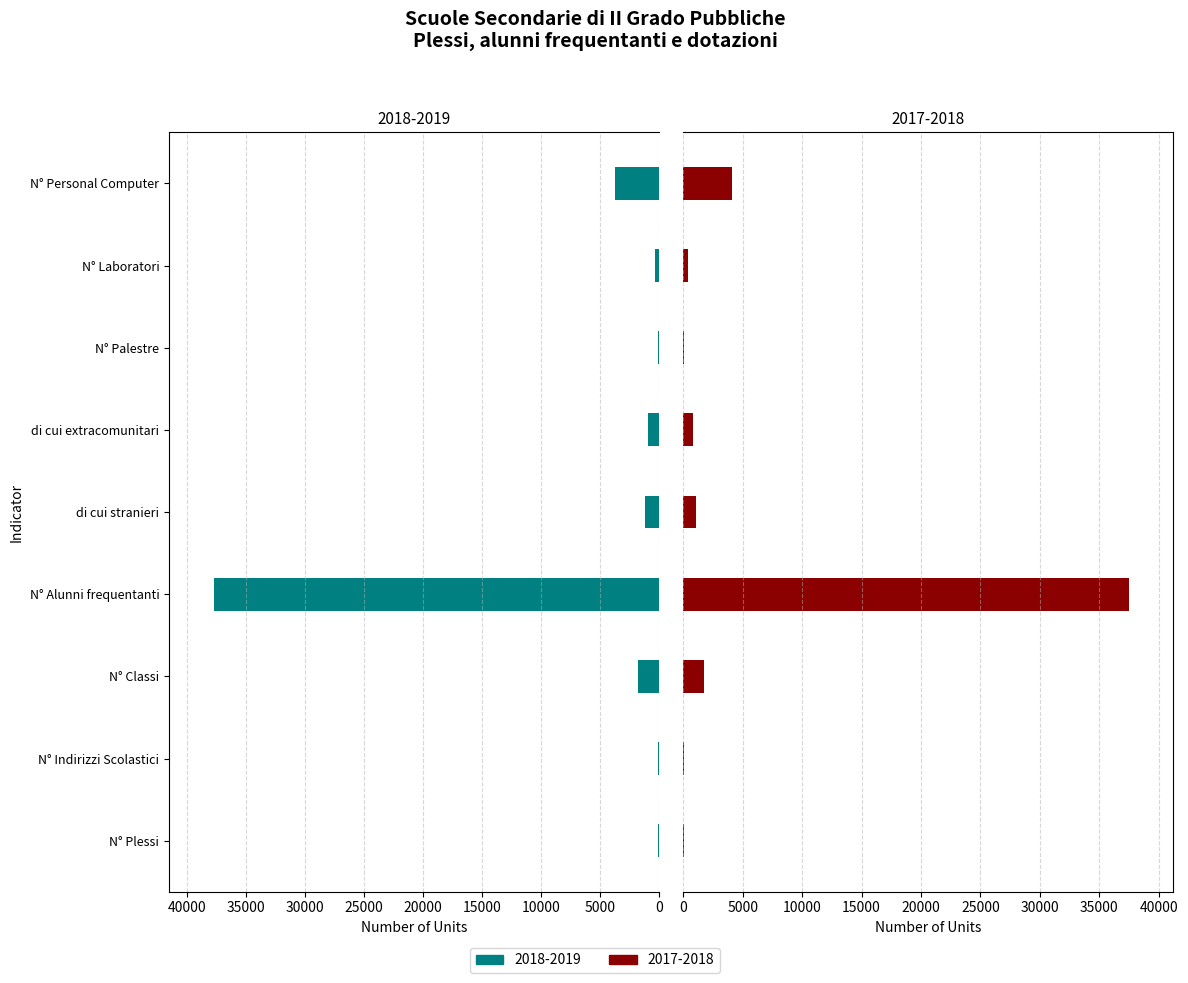

Reading left to right, extract all data points from this chart.

2018-2019: 62	84	1802	37733	1138	888	78	365	3738
2017-2018: 63	83	1753	37465	1108	840	81	378	4118